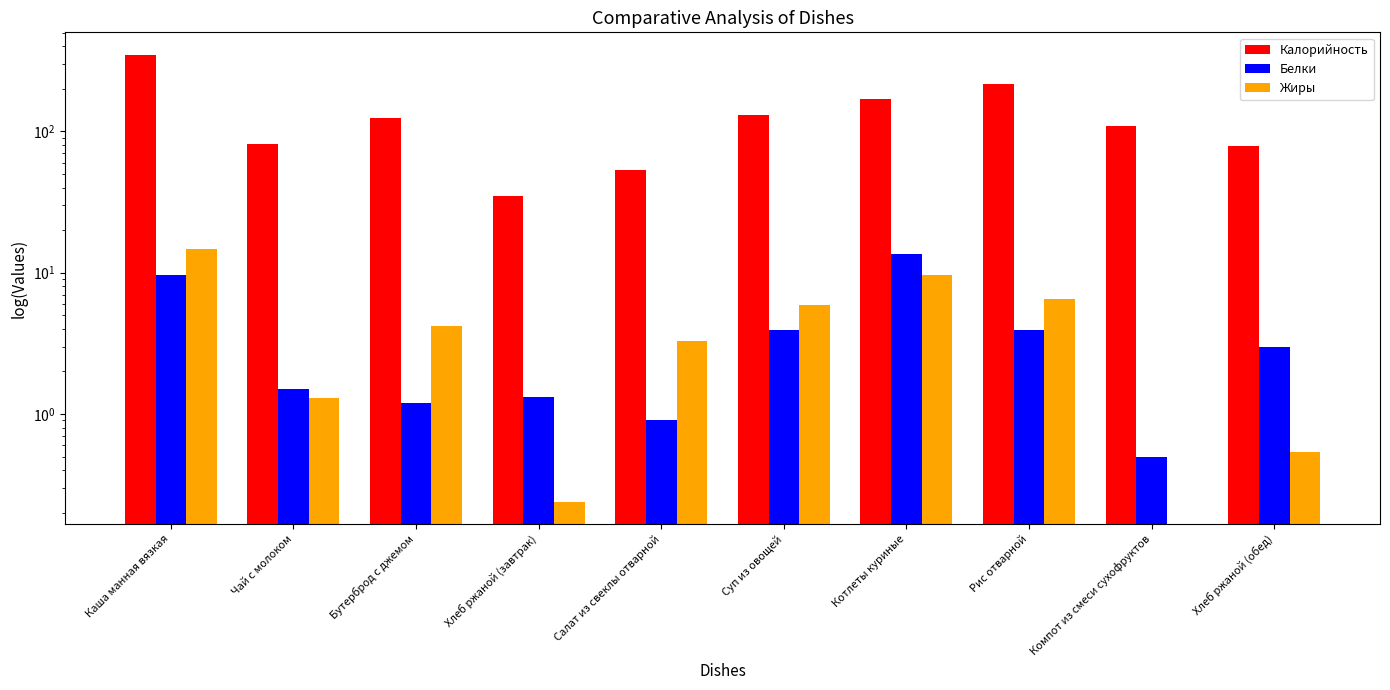

How many data points does each series have?

10